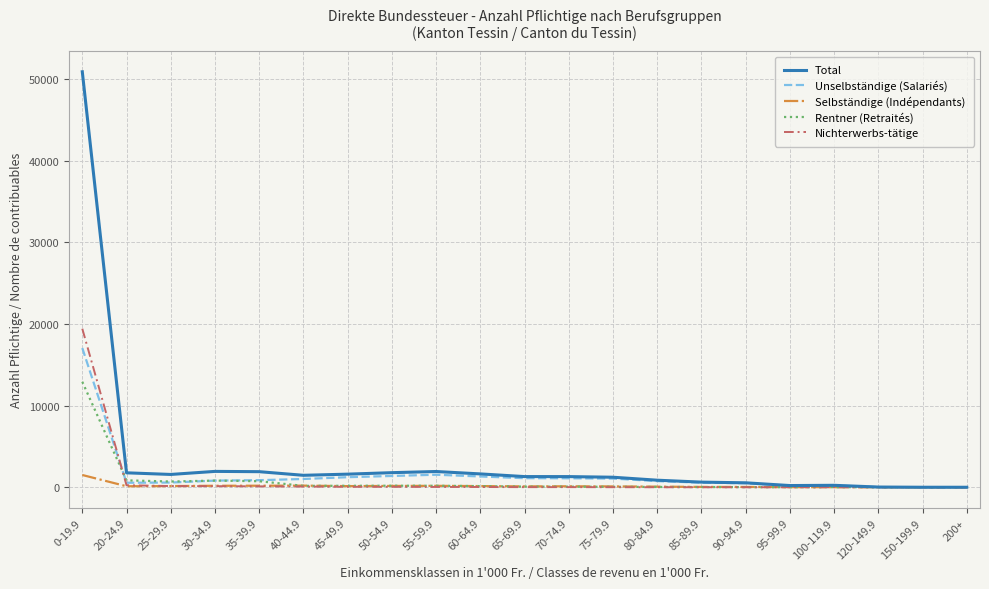

At which category is the sum across all series the highest?

0-19.9